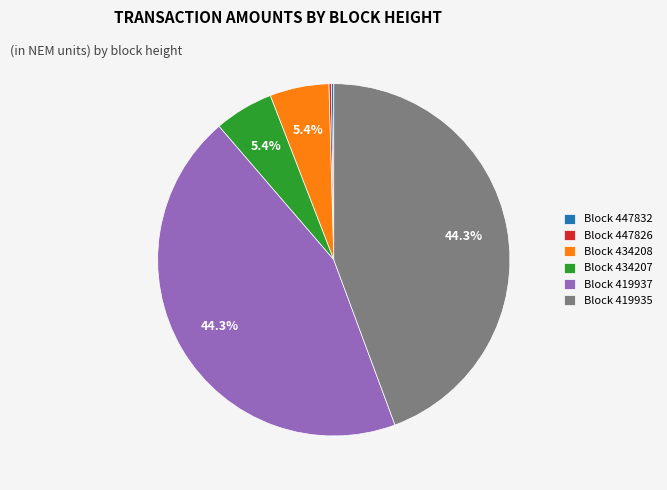

Does any single category account for the majority?

No